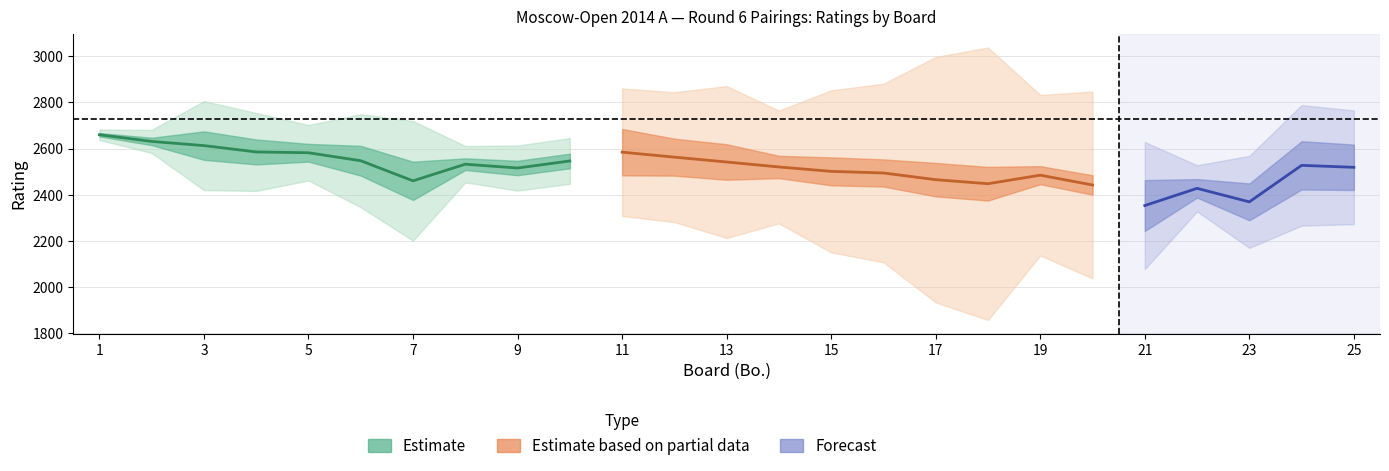

How many lines are shown in the chart?

5